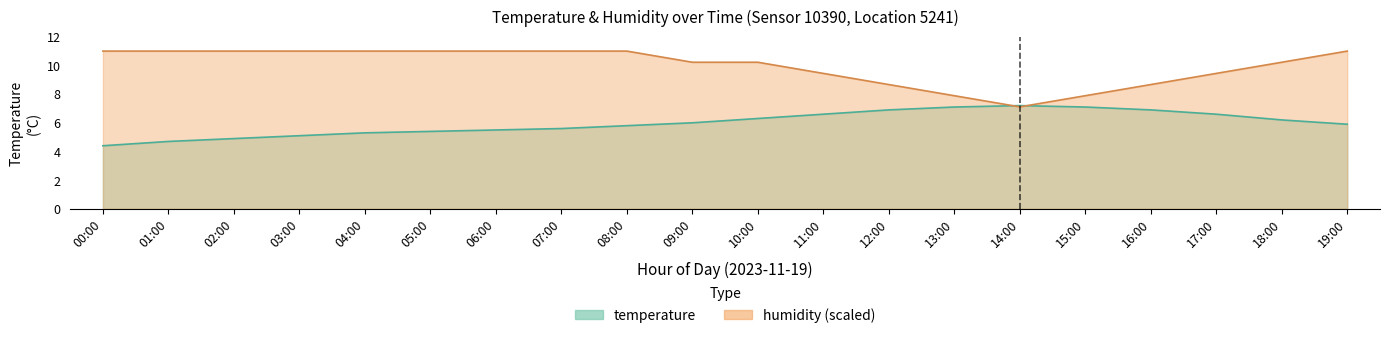

What is the label of the 11th point from the right?

09:00